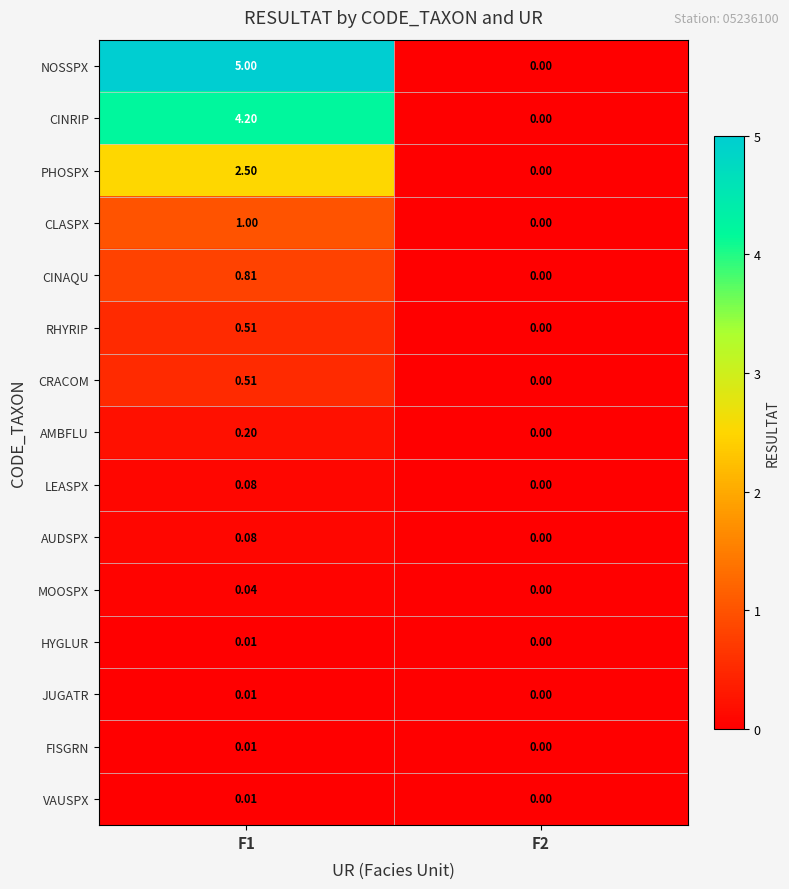

What is the maximum value shown in the chart?

5.0